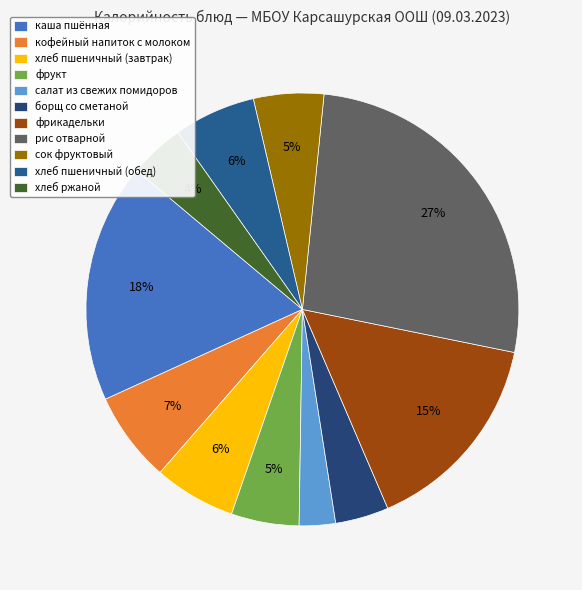

Is there a majority slice in this chart?

No